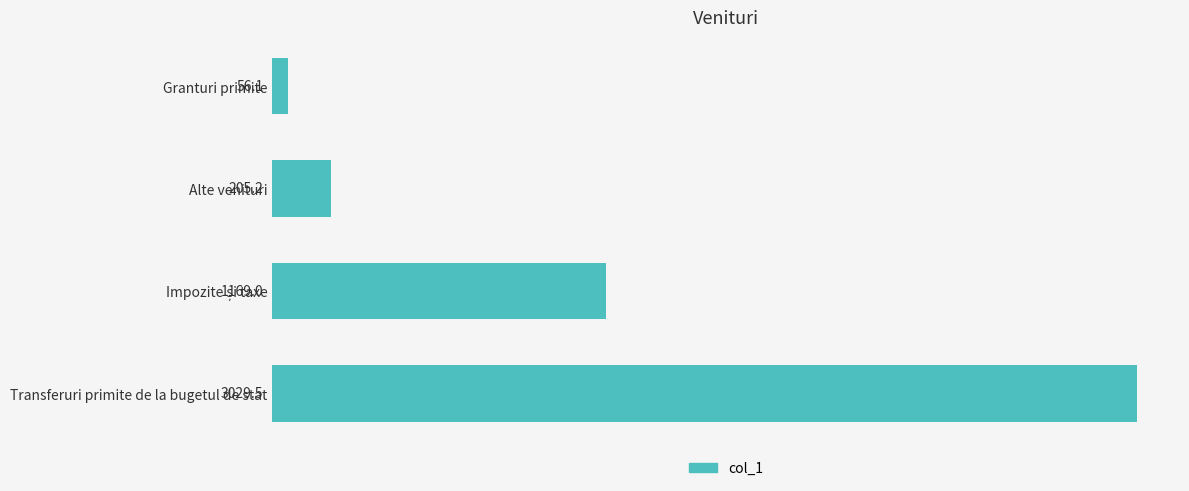

What is the label of the 1st bar from the bottom?

Transferuri primite de la bugetul de stat